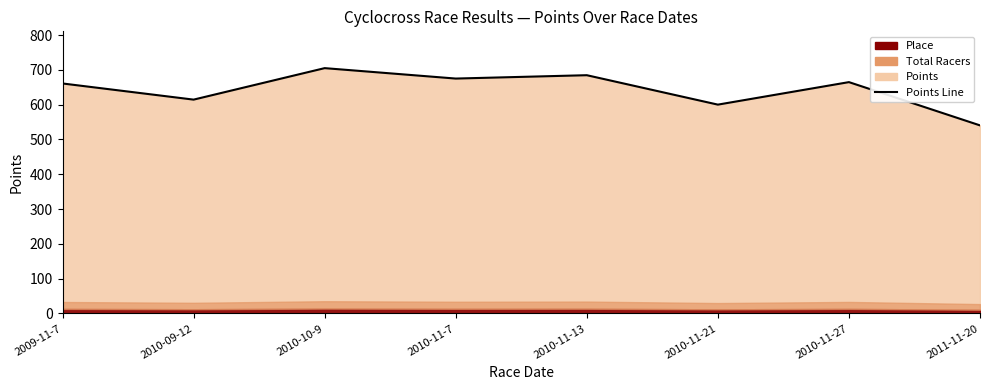

What is the difference between the values at 2009-11-7 and 2010-10-9?

44.0